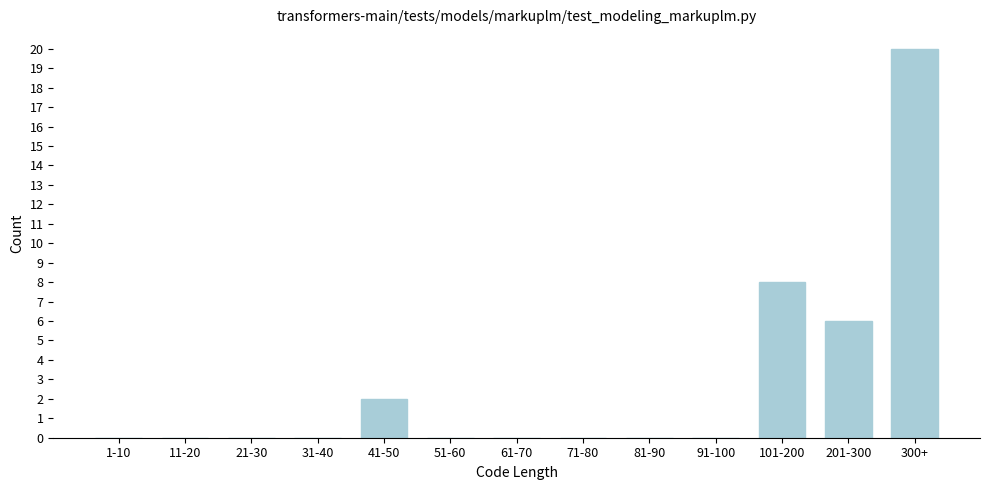

Reading left to right, list all the values displayed in this chart.

1-10=0	11-20=0	21-30=0	31-40=0	41-50=2	51-60=0	61-70=0	71-80=0	81-90=0	91-100=0	101-200=8	201-300=6	300+=20